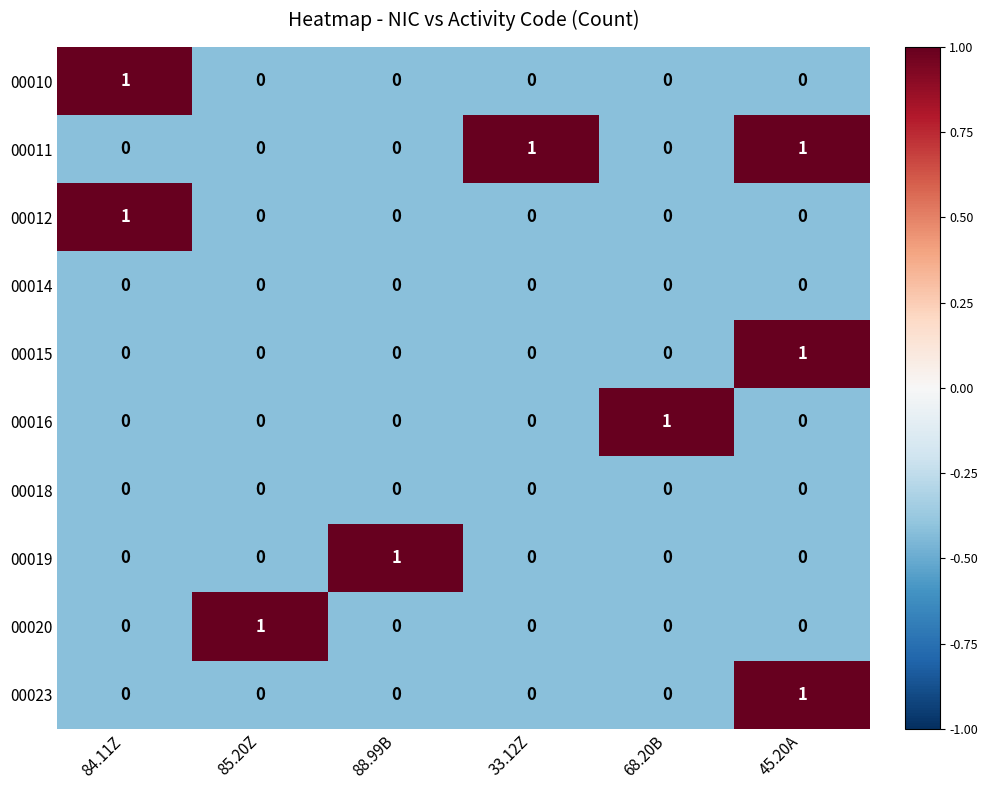

Which category has the highest value in the 00016 series?

68.20B